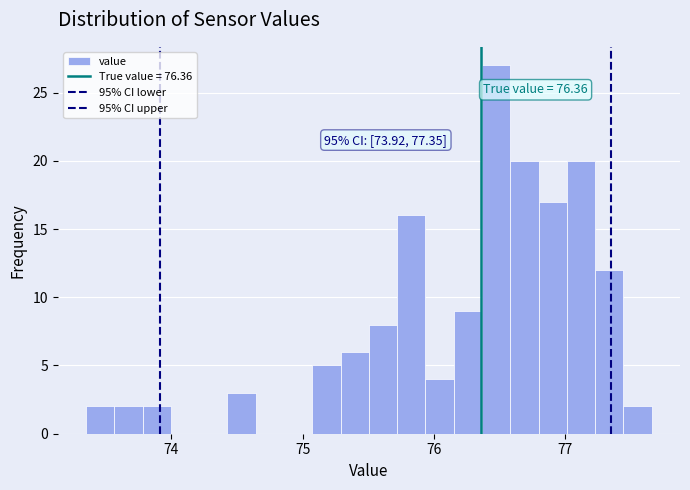

Around what value on the x-axis is the tallest bar? Give the approximate position of its centre, as read against the axis.

76.5